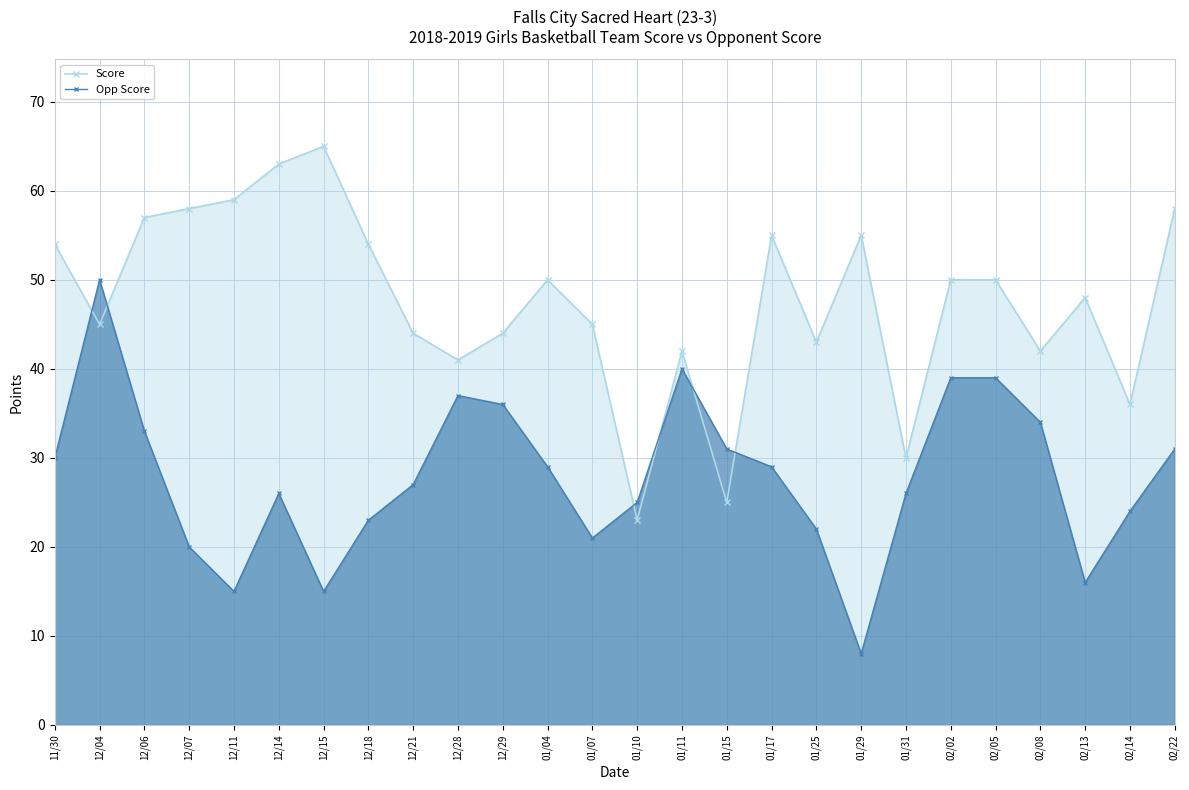

What position from the left is 12/29?

11